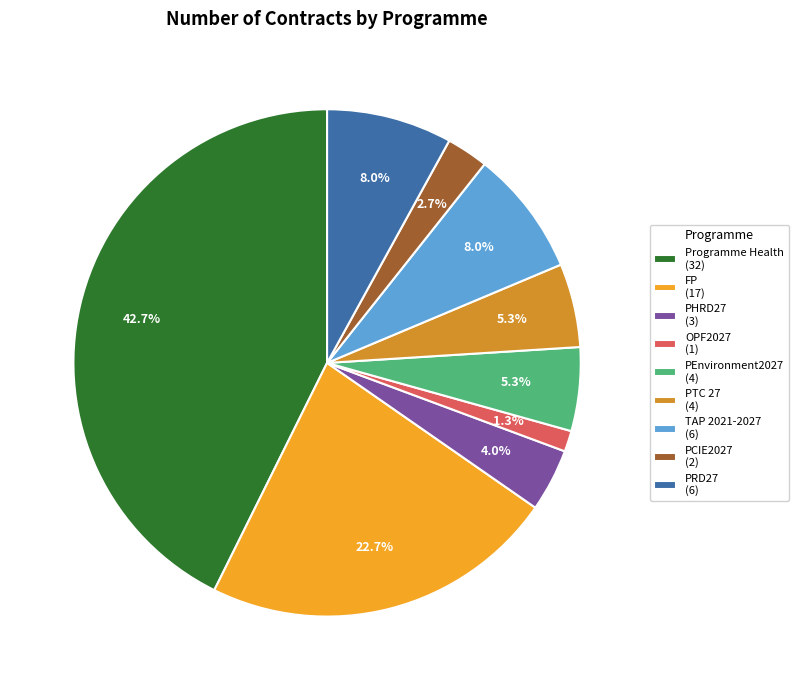

To the nearest percent, what is the difference between the largest and smallest slice percentages?

41%